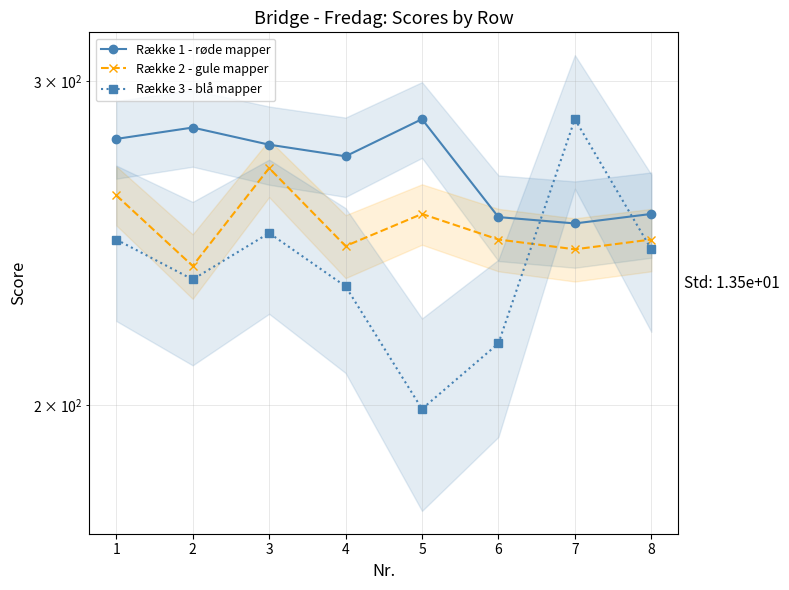

Where do Række 2 - gule mapper and Række 3 - blå mapper first cross each other?

6 and 7